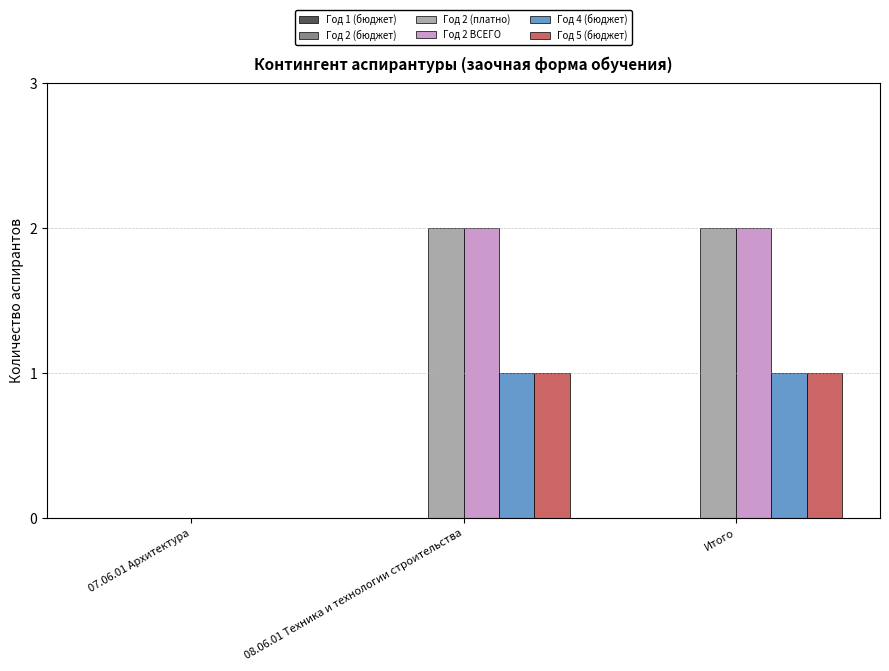

How many series are shown in this chart?

4